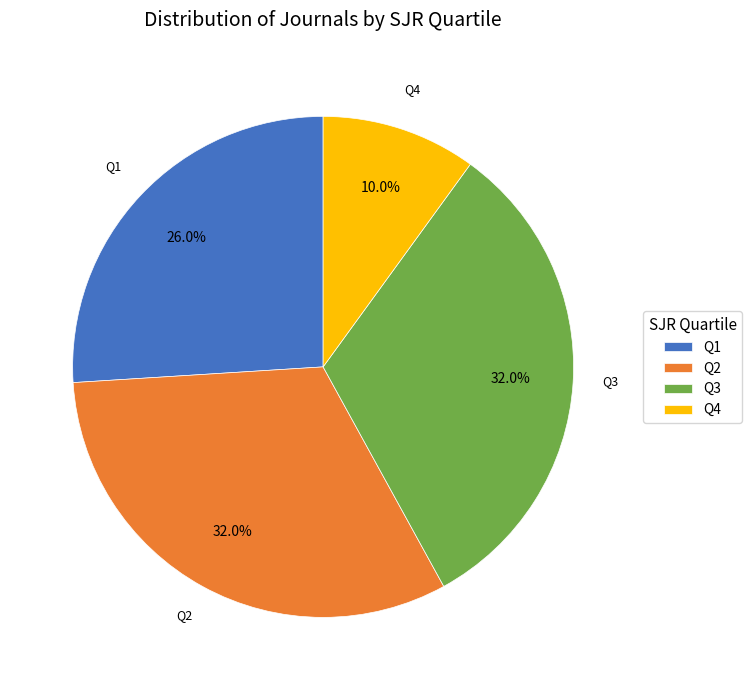

True or false: Q2 accounts for 46% of the total.

False